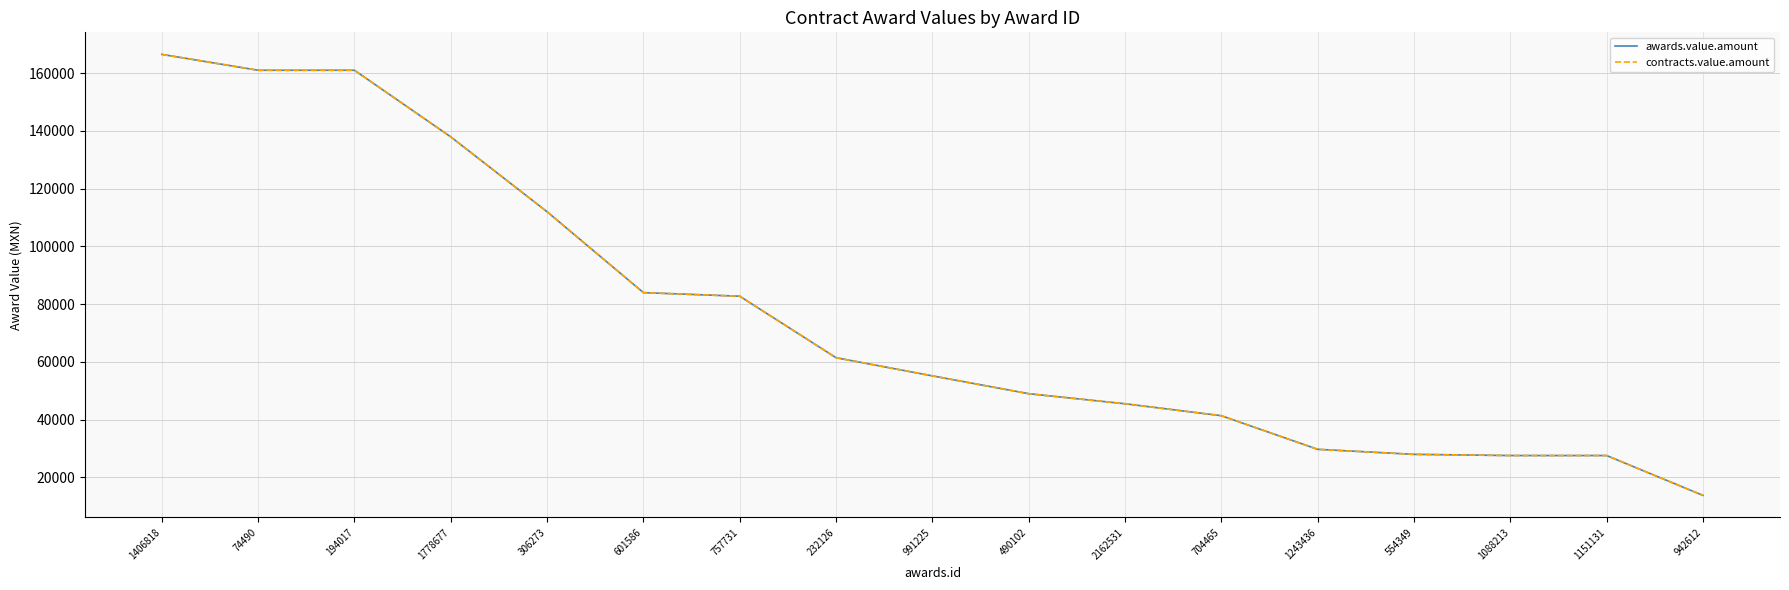

Which category has the highest value across all series?

1406818